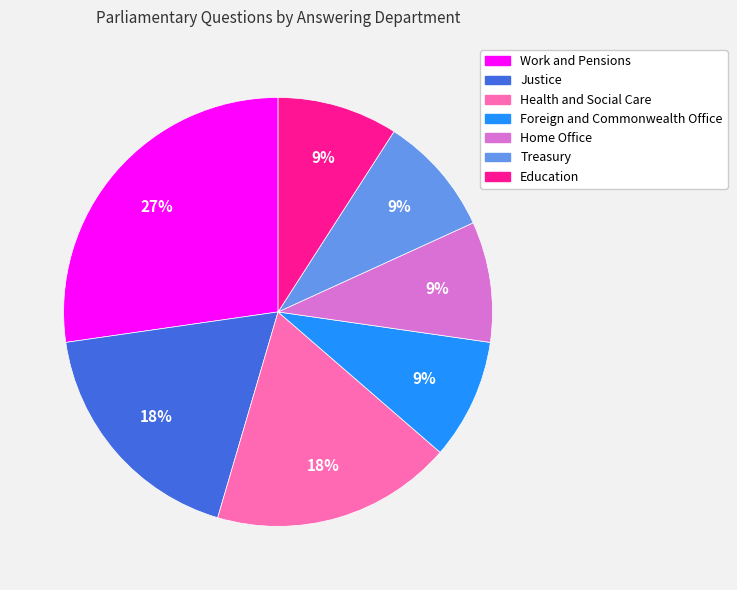

The Foreign and Commonwealth Office slice represents 1% of the pie. True or false?

False